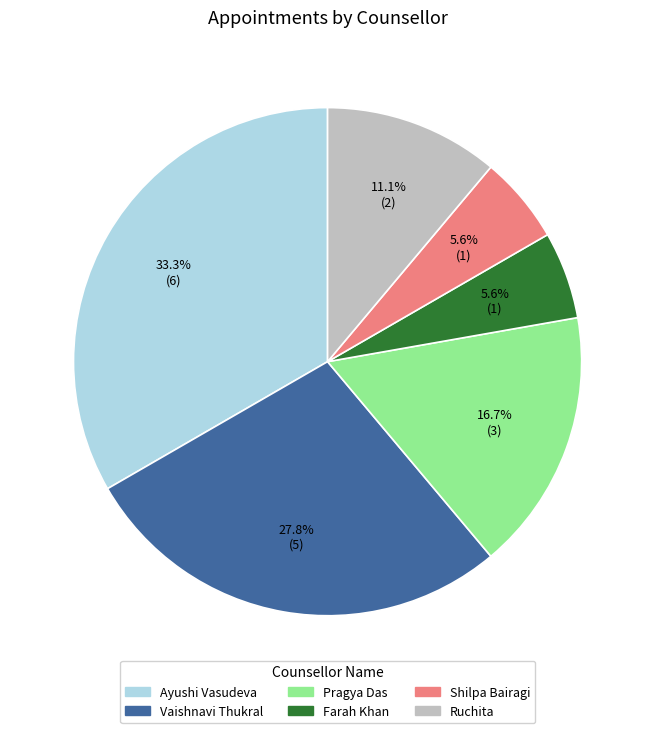

To the nearest percent, what portion does Ruchita represent?

11%